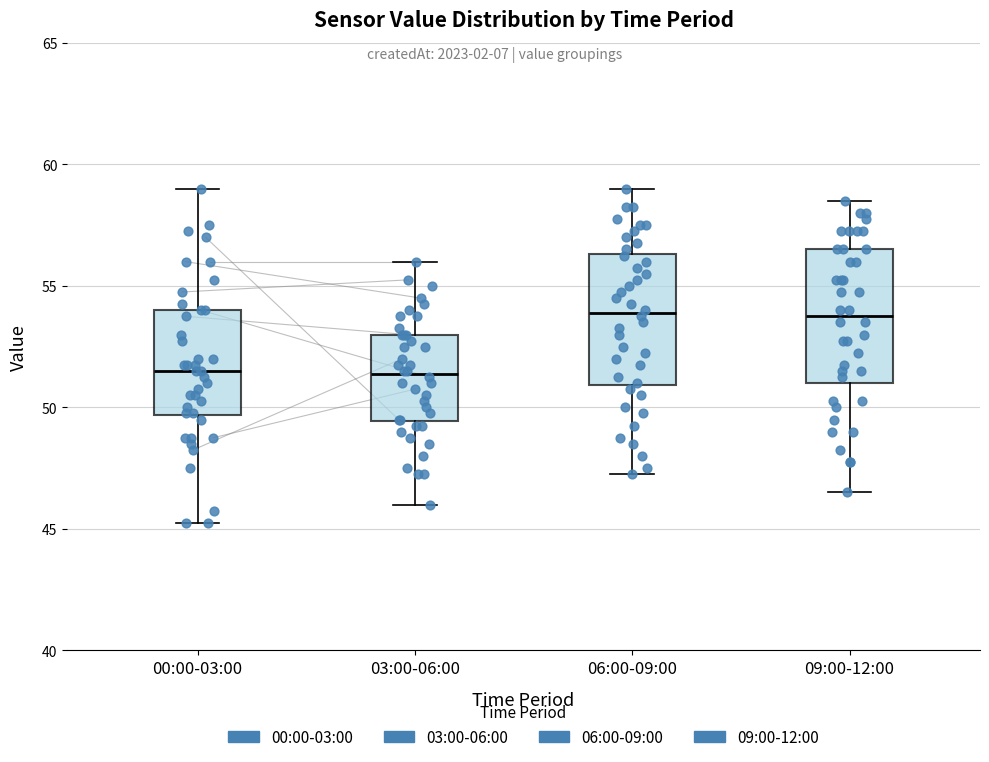

Reading left to right, transcribe this box plot: for each box, give where its median line is, the range the box spans, and where its two whiskers end, as read against the y-axis. The values are not printed on the chart, so give them approximately, as read against the axis.

00:00-03:00: median 51.5, box 49.5 to 54.0, whiskers 45.5 to 59.0
03:00-06:00: median 51.5, box 49.5 to 53.0, whiskers 46.0 to 56.0
06:00-09:00: median 54.0, box 51.0 to 56.5, whiskers 47.5 to 59.0
09:00-12:00: median 54.0, box 51.0 to 56.5, whiskers 46.5 to 58.5